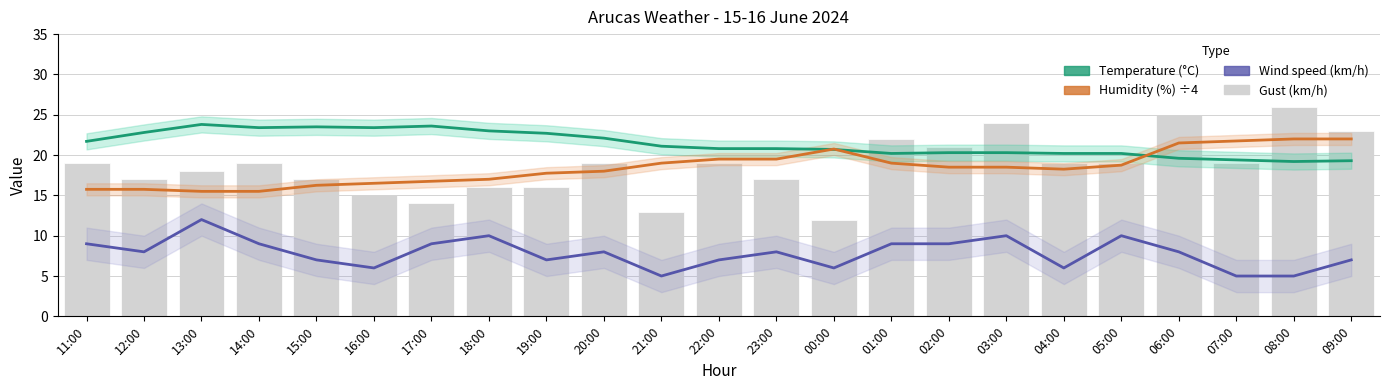

What is the difference between the maximum and minimum values in the Wind speed (km/h) series?

7.0